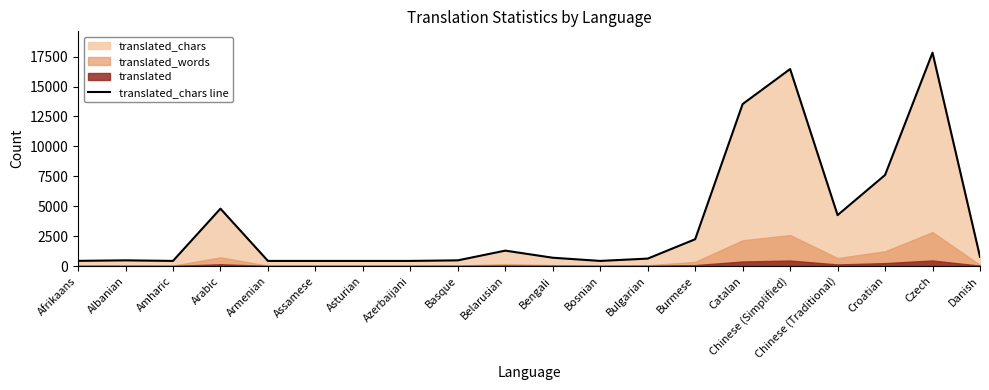

Reading left to right, transcribe all the data shown in this chart.

438	480	433	4797	433	433	433	433	480	1292	699	433	627	2244	13534	16457	4258	7608	17825	777